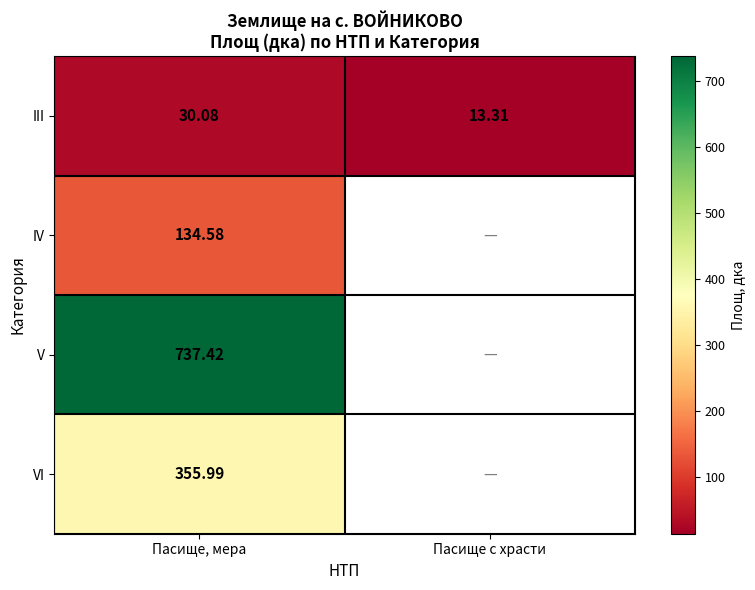

Rank the series at Пасище, мера from lowest to highest value.

III, IV, VI, V